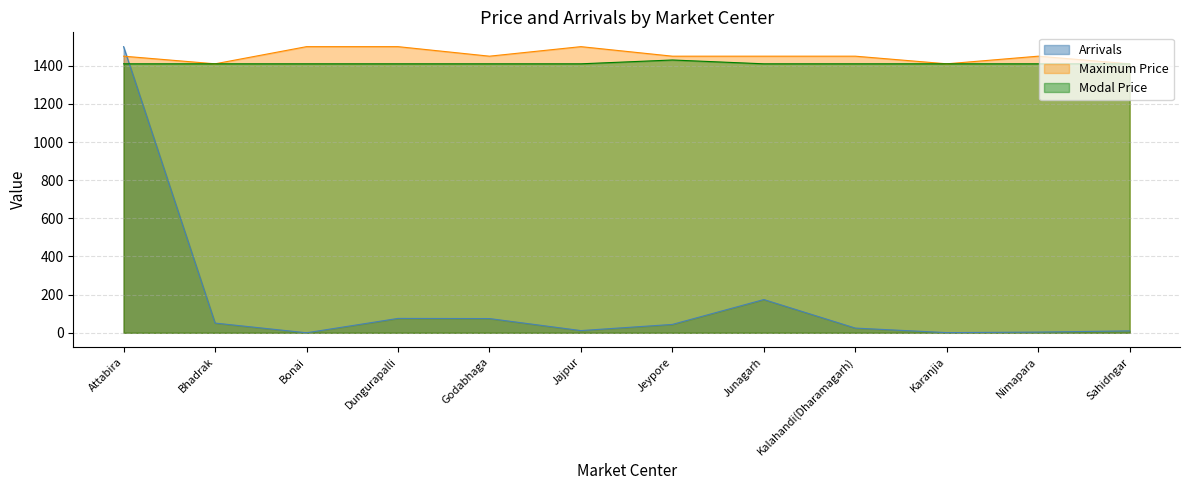

Between Sahidngar and Kalahandi(Dharamagarh), which is larger?

Kalahandi(Dharamagarh)